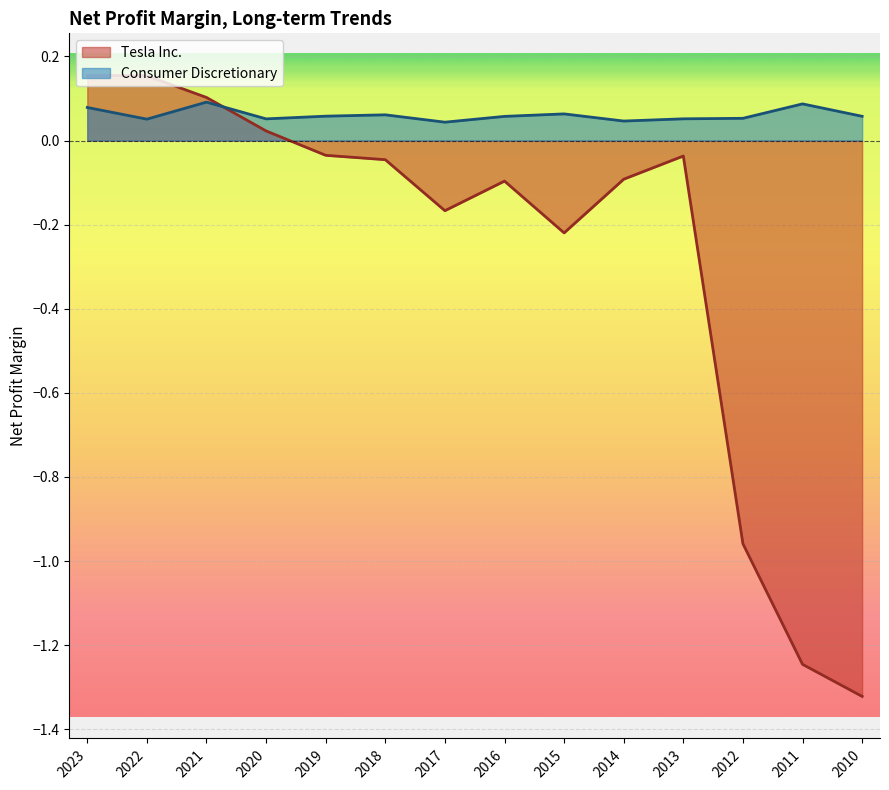

Reading left to right, transcribe all the data shown in this chart.

Tesla Inc.: 2023=0.2	2022=0.2	2021=0.1	2020=0.0	2019=-0.0	2018=-0.0	2017=-0.2	2016=-0.1	2015=-0.2	2014=-0.1	2013=-0.0	2012=-1.0	2011=-1.2	2010=-1.3
Consumer Discretionary: 2023=0.1	2022=0.1	2021=0.1	2020=0.1	2019=0.1	2018=0.1	2017=0.0	2016=0.1	2015=0.1	2014=0.0	2013=0.1	2012=0.1	2011=0.1	2010=0.1